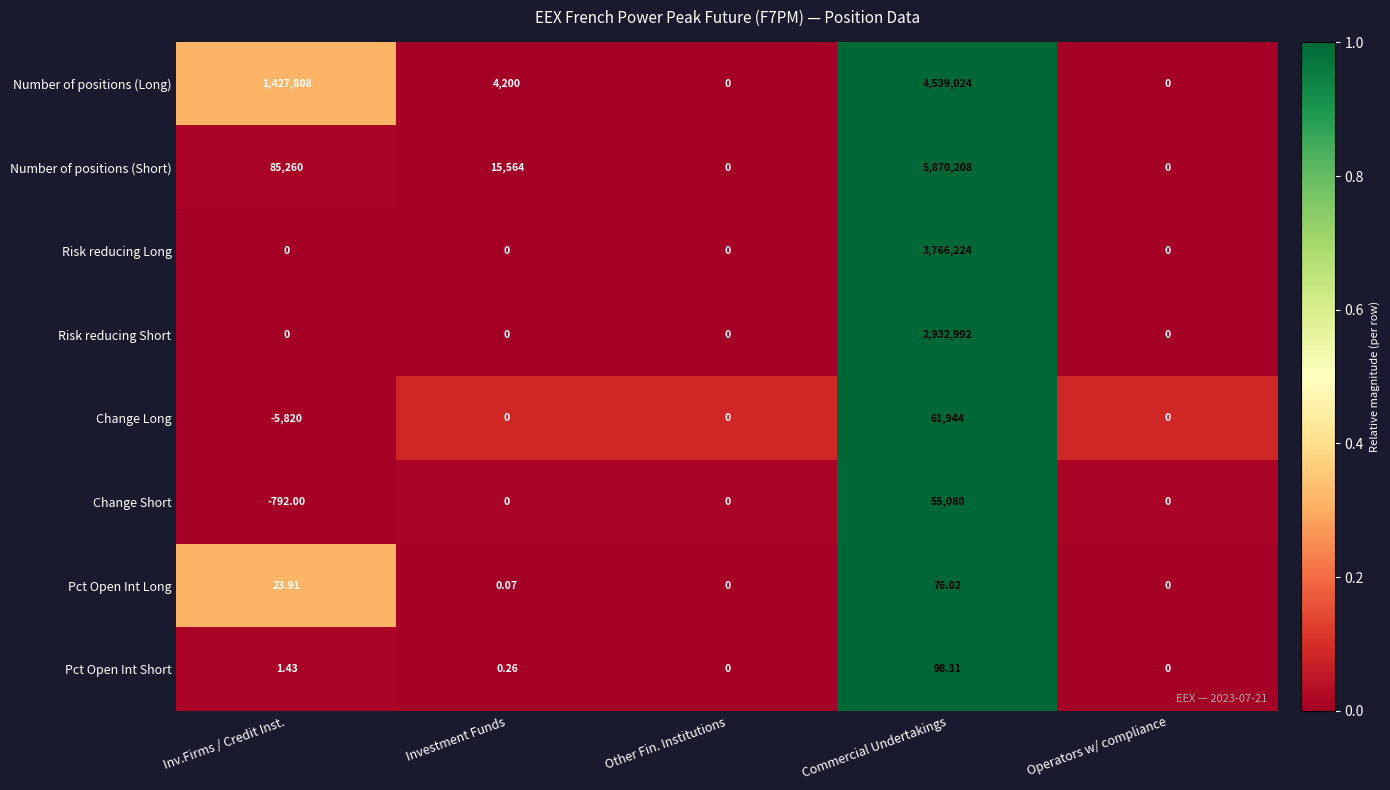

Is the value of Pct Open Int Short at Other Fin. Institutions greater than the value of Pct Open Int Long at Commercial Undertakings?

No